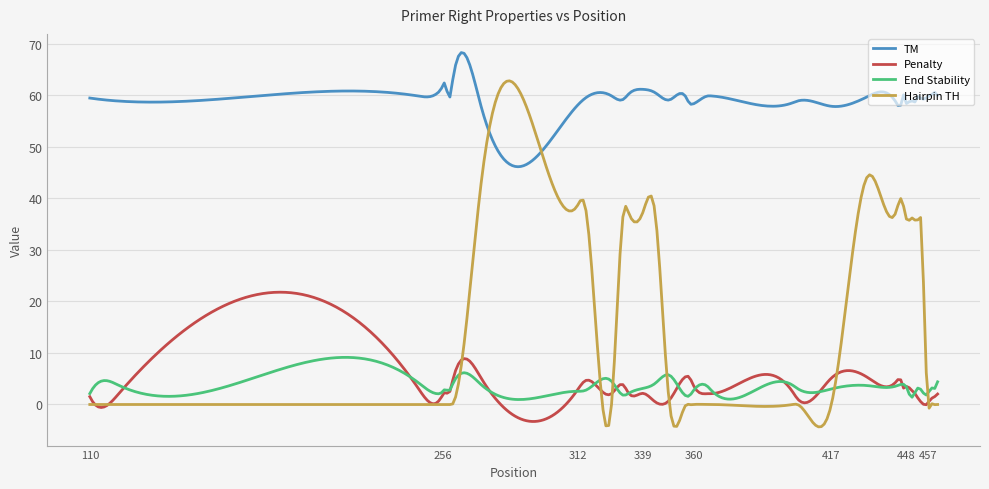

True or false: TM and End Stability cross at least once.

False